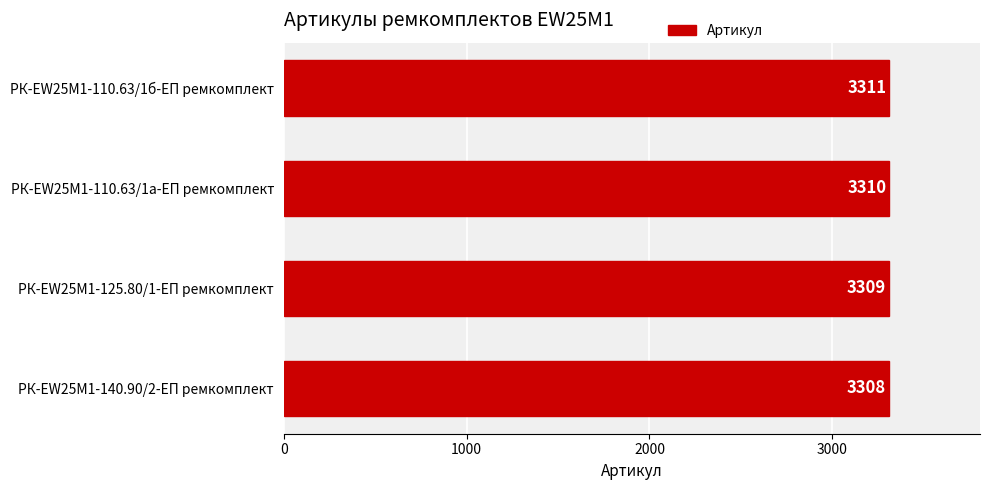

What is the maximum value shown in the chart?

3311